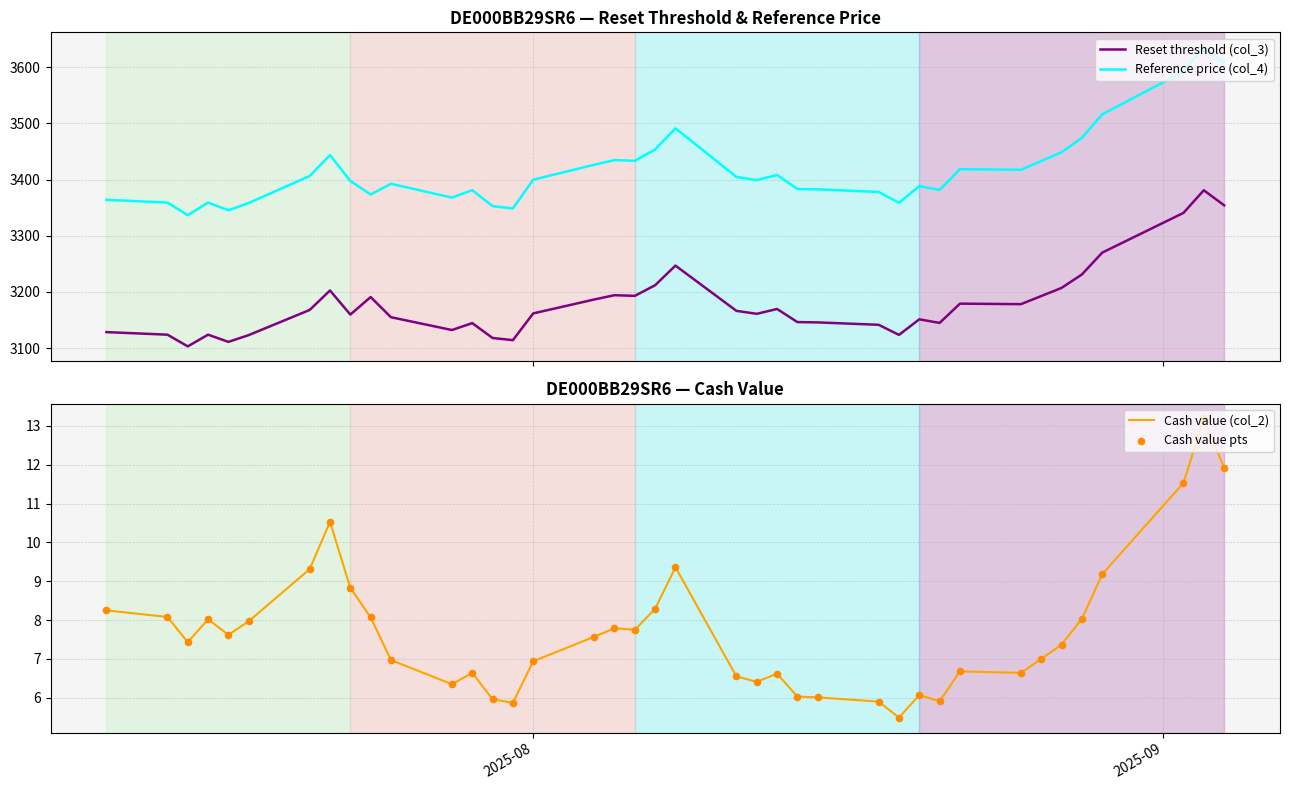

At how many categories does at least one series exceed 1607?

39